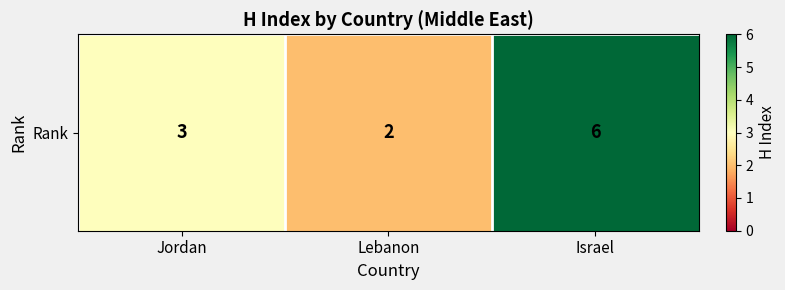

What is the sum of the values at Lebanon and Jordan?

5